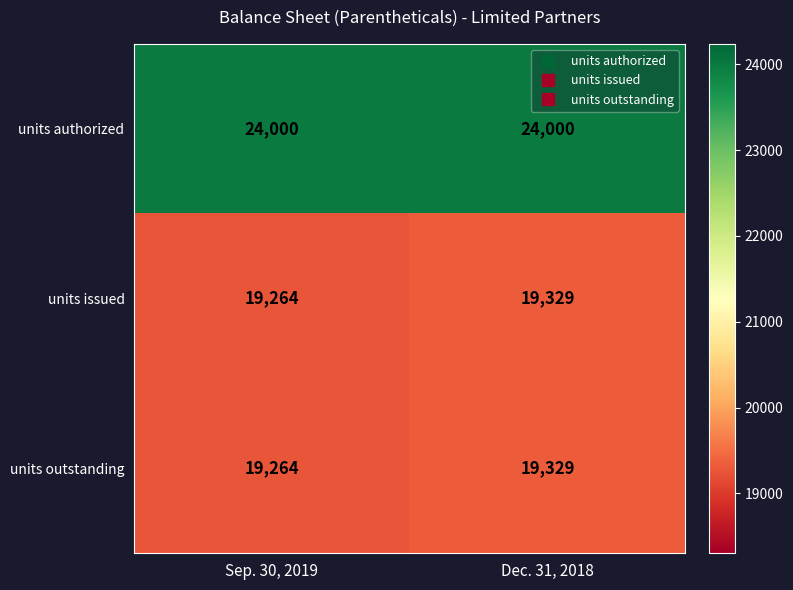

List the labels in order of units issued value, largest first.

Dec. 31, 2018, Sep. 30, 2019